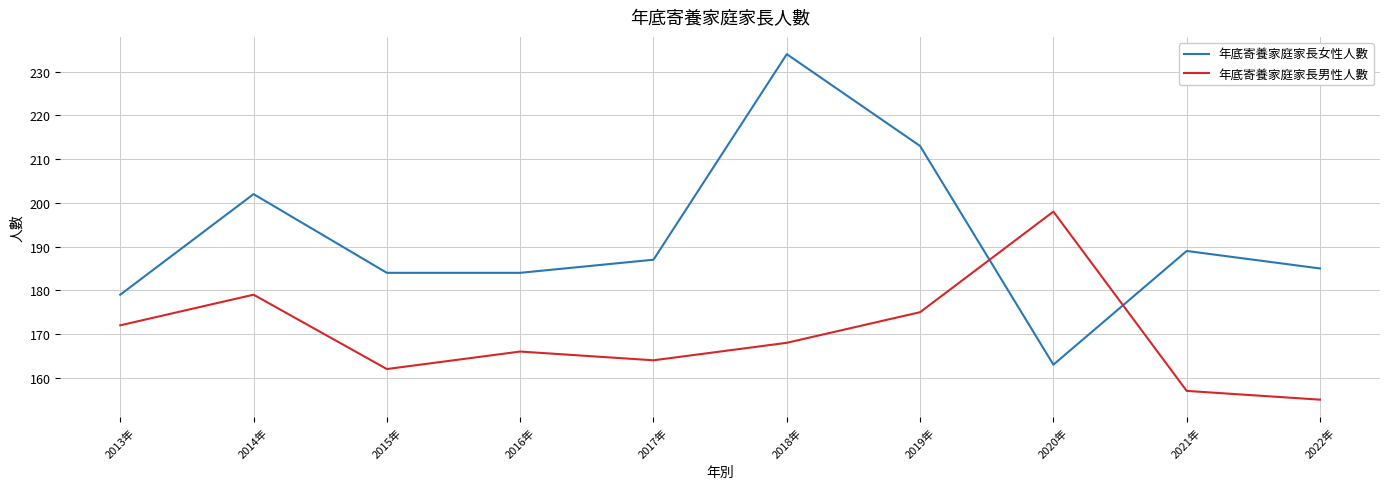

At which category is the sum across all series the highest?

2018年